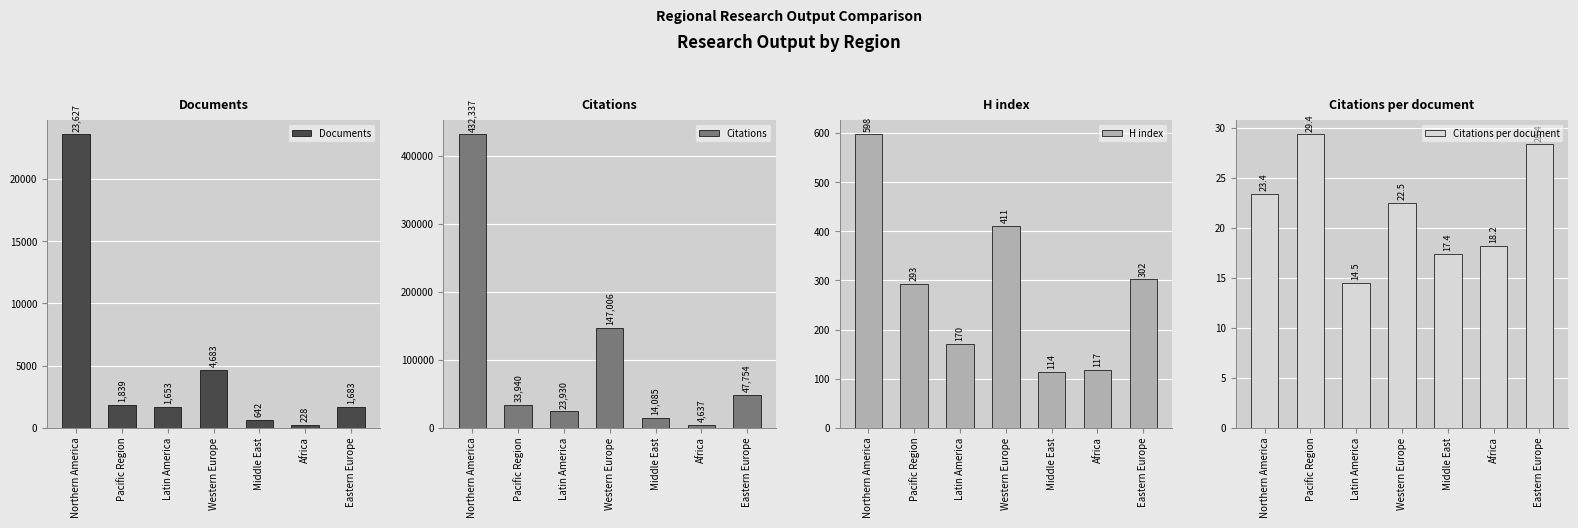

Between Western Europe and Africa, which series saw the biggest shift?

Citations